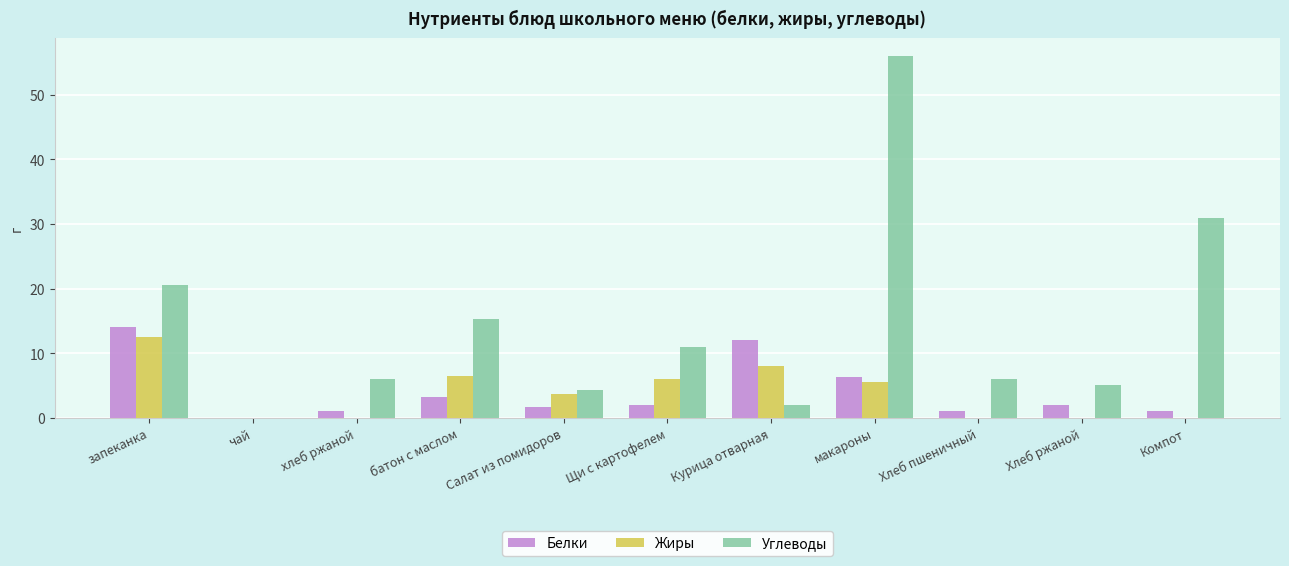

Count the number of data series in this chart.

3